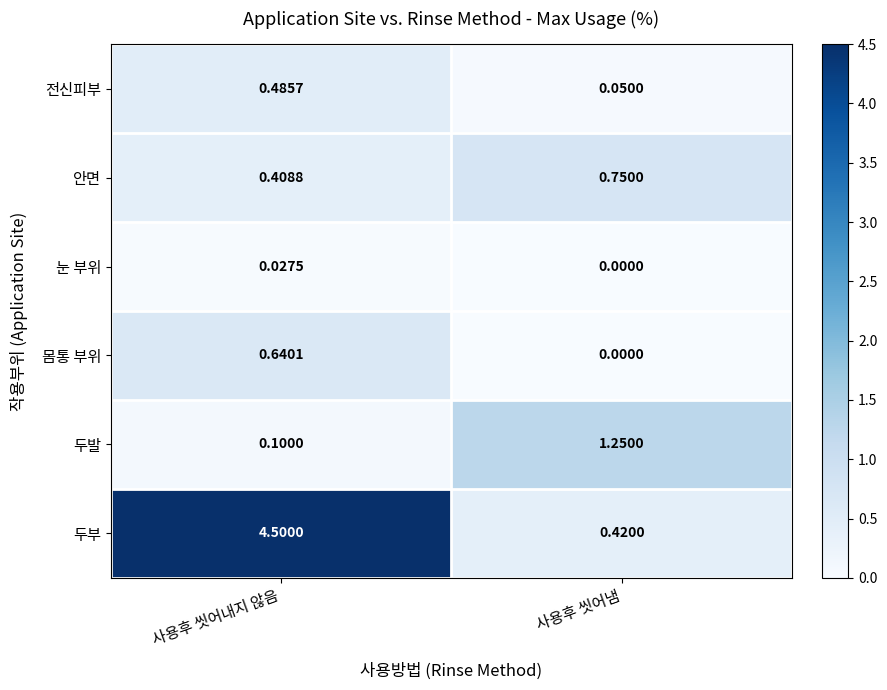

Between 사용후 씻어내지 않음 and 사용후 씻어냄, which series saw the biggest shift?

두부